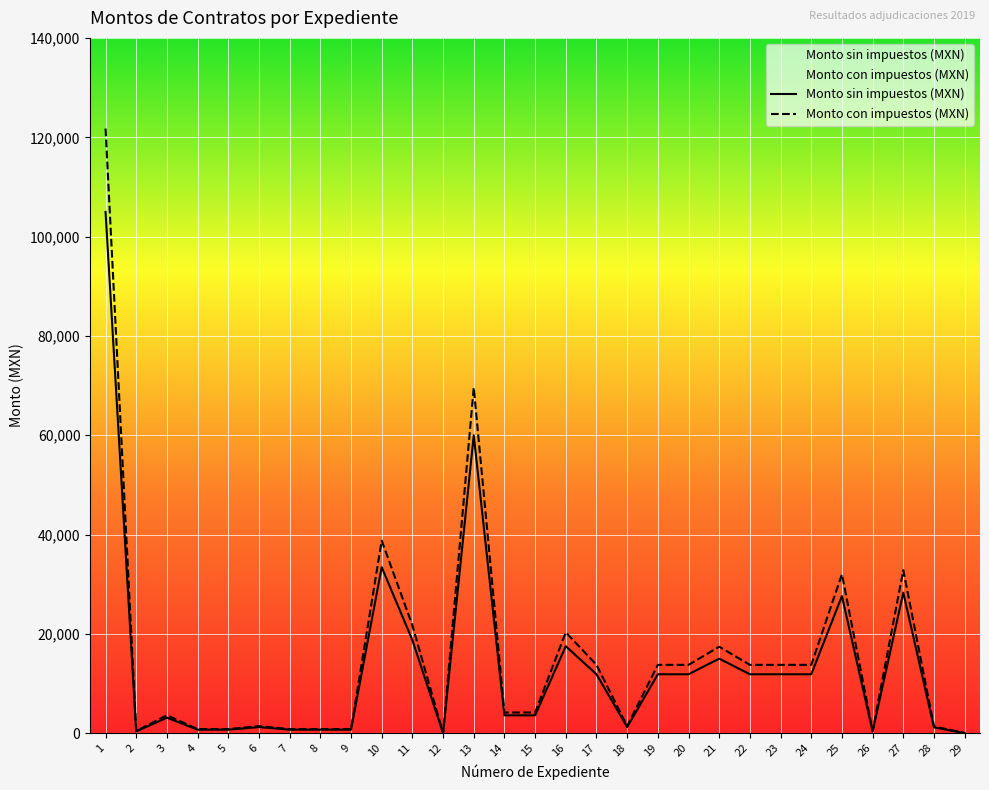

What is the difference between the maximum and minimum values in the Monto con impuestos (MXN) series?

121800.0